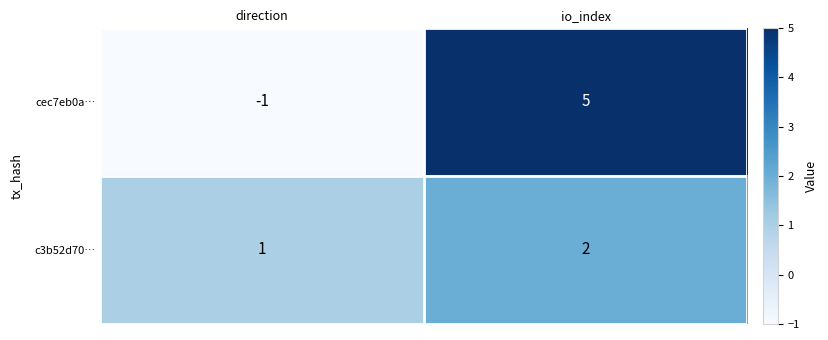

Which category has the highest value across all series?

io_index